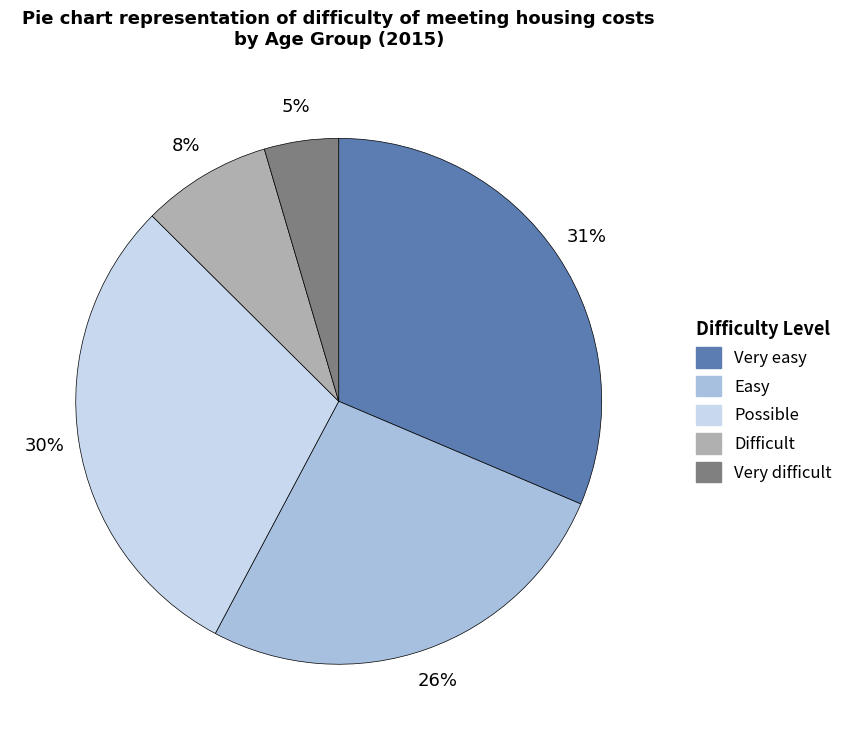

To the nearest percent, what is the average slice percentage?

20%